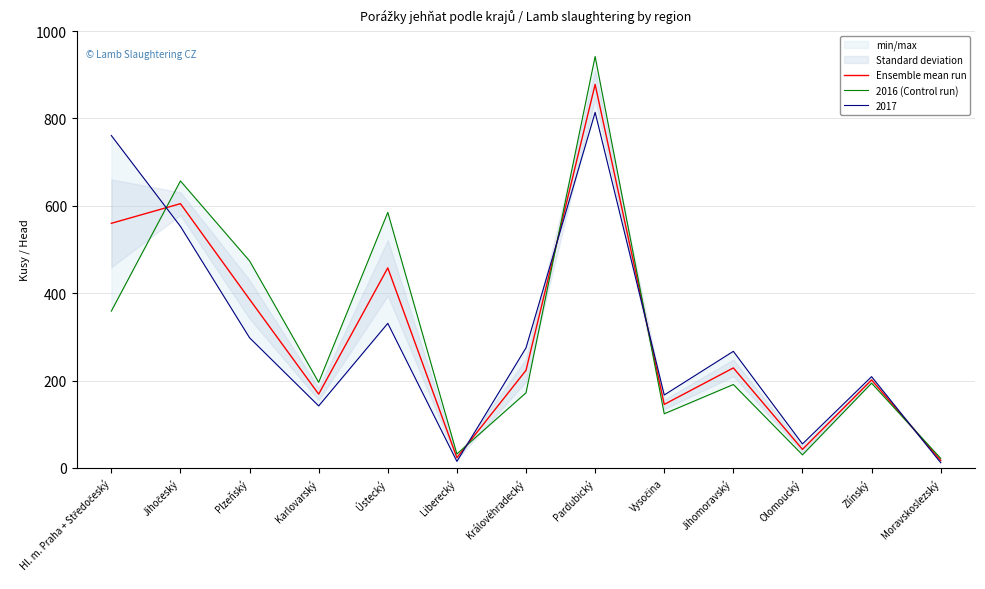

What is the value of the Ensemble mean run point at the 2nd from the left?

605.0